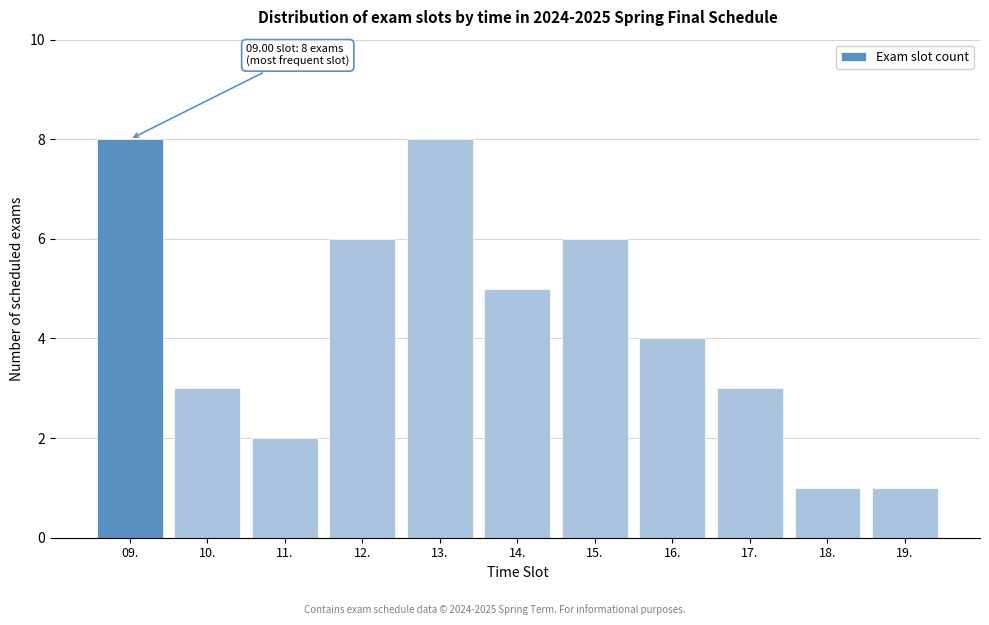

Reading left to right, extract all data points from this chart.

8	3	2	6	8	5	6	4	3	1	1